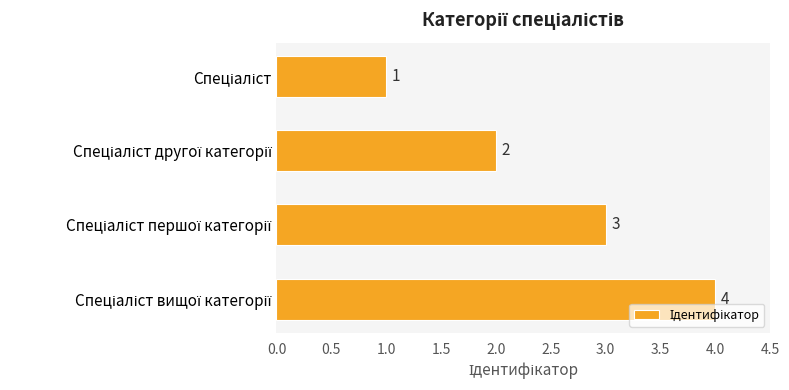

What is the sum of all values?

10